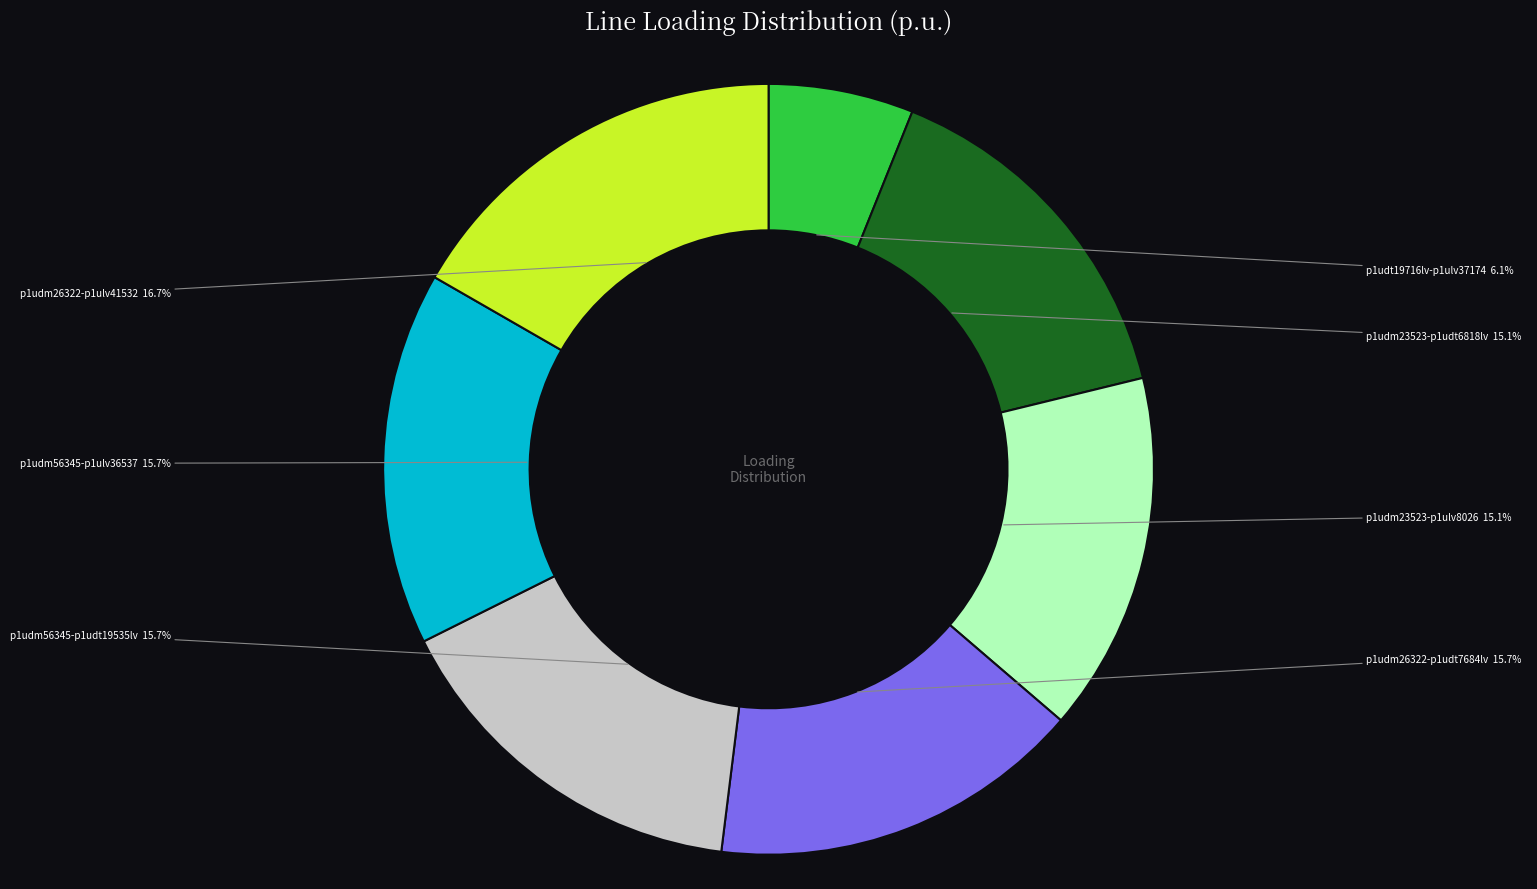

Between p1udm26322-p1udt7684lv and p1udm23523-p1ulv8026, which is larger?

p1udm26322-p1udt7684lv